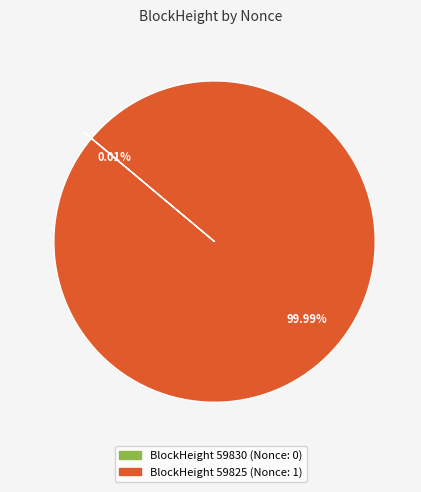

Is there a majority slice in this chart?

Yes